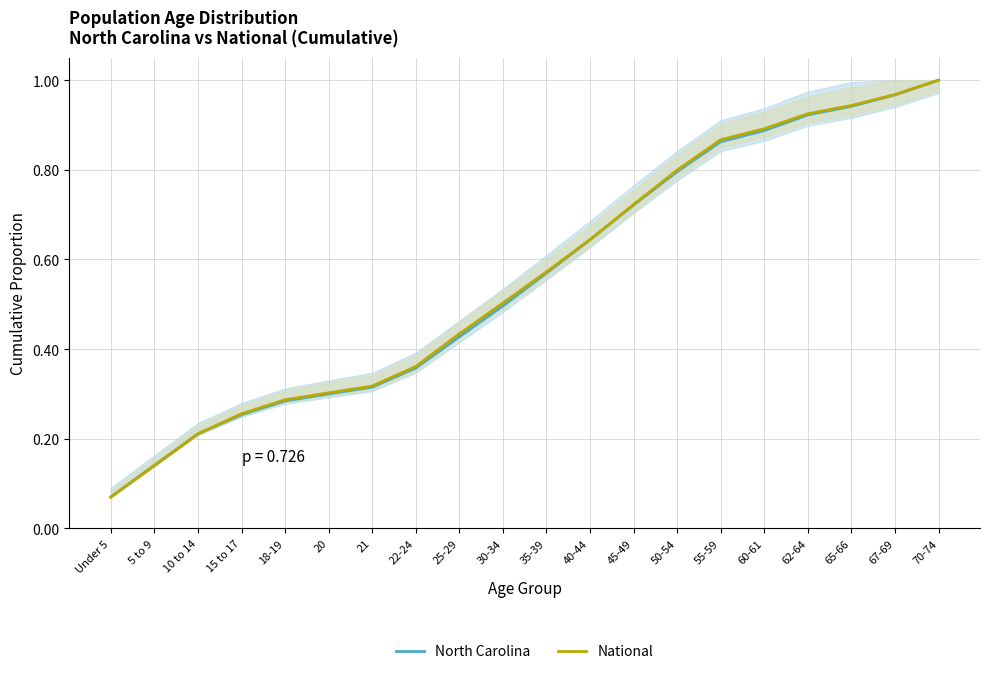

How many lines are shown in the chart?

2